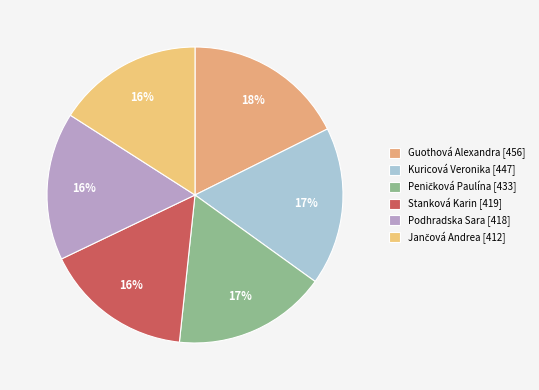

Approximately how many times larger is the value at Stanková Karin compared to Peničková Paulína?

1.0